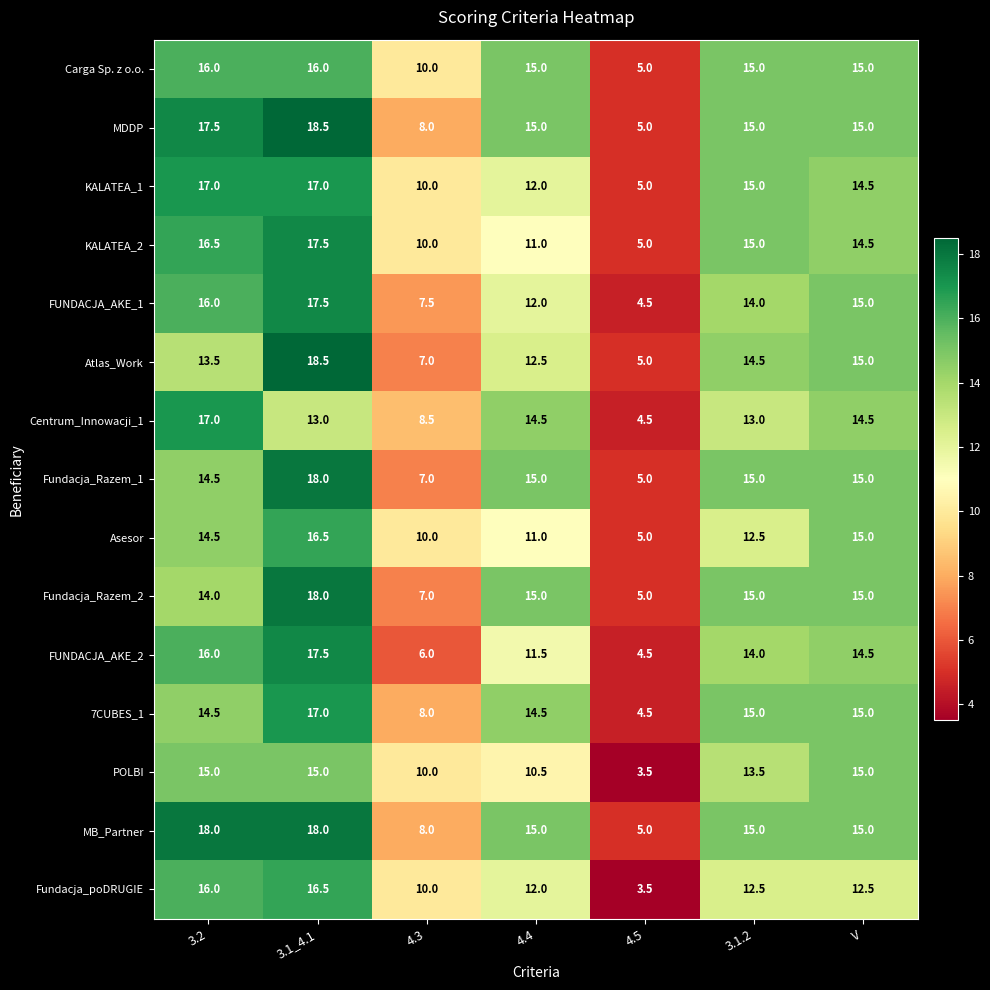

True or false: POLBI has a value of 15.0 at 3.2.

True